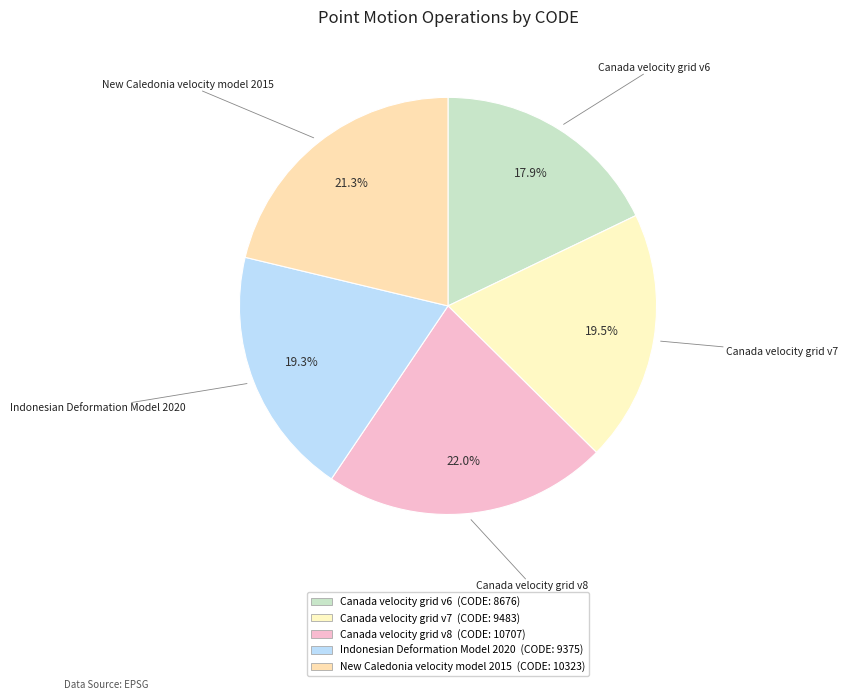

Is Indonesian Deformation Model 2020 the majority of the pie?

No